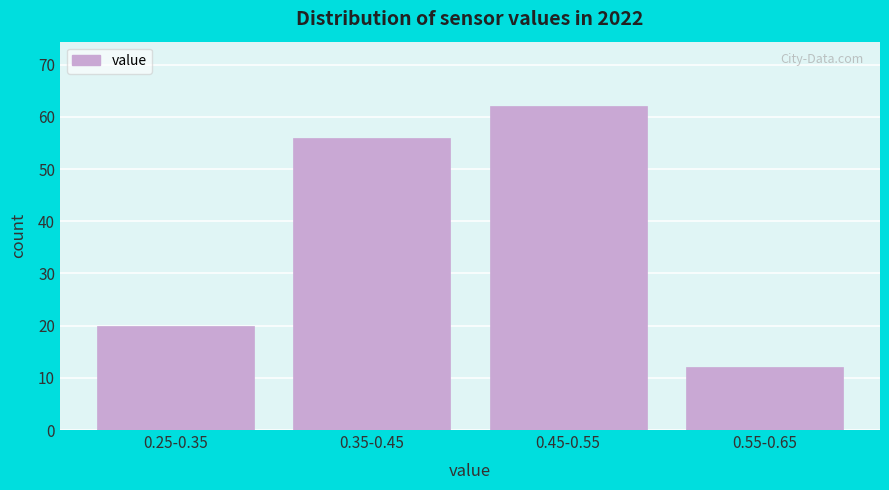

Reading right to left, what are all the values shown in this chart?

0.55-0.65=12	0.45-0.55=62	0.35-0.45=56	0.25-0.35=20